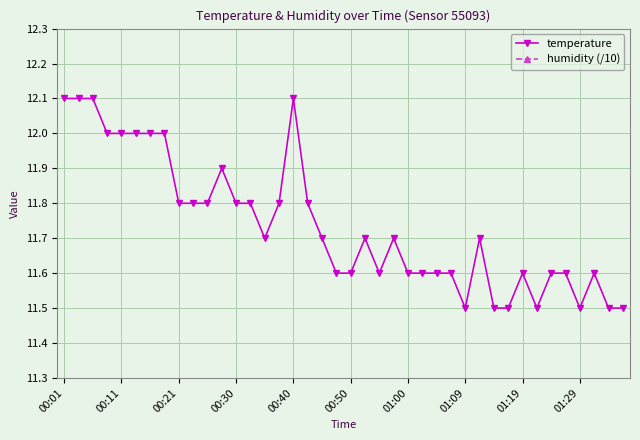

True or false: temperature has more than 1 interior local peaks.

True